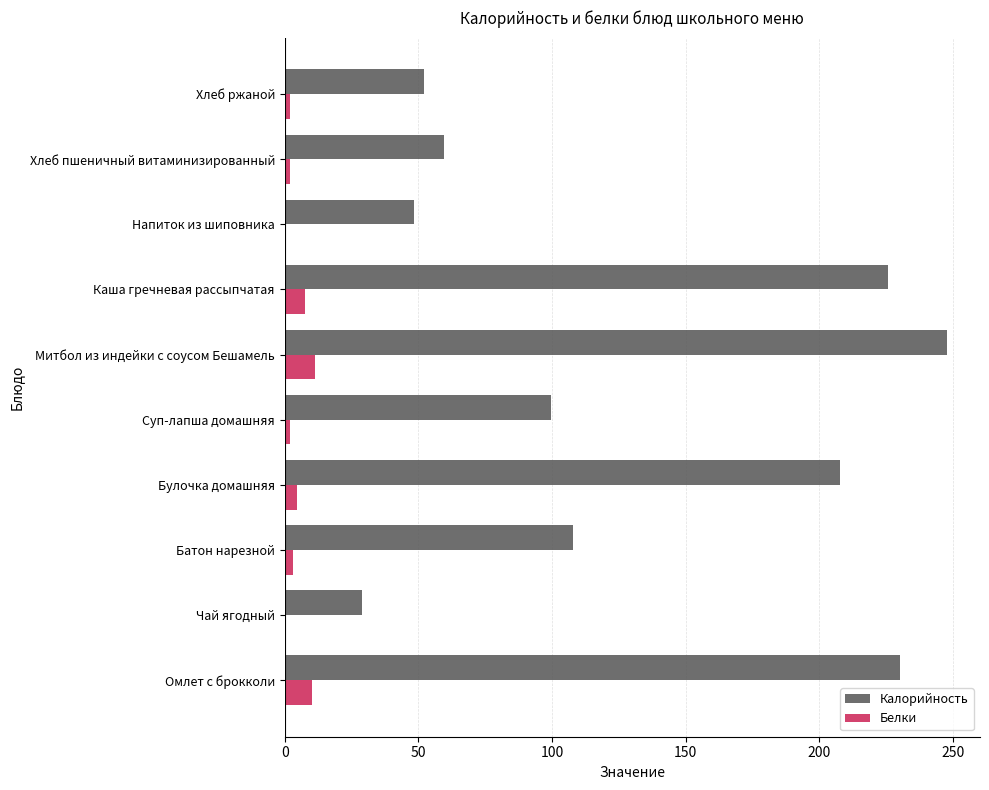

Which series changed the most between Чай ягодный and Митбол из индейки с соусом Бешамель?

Калорийность